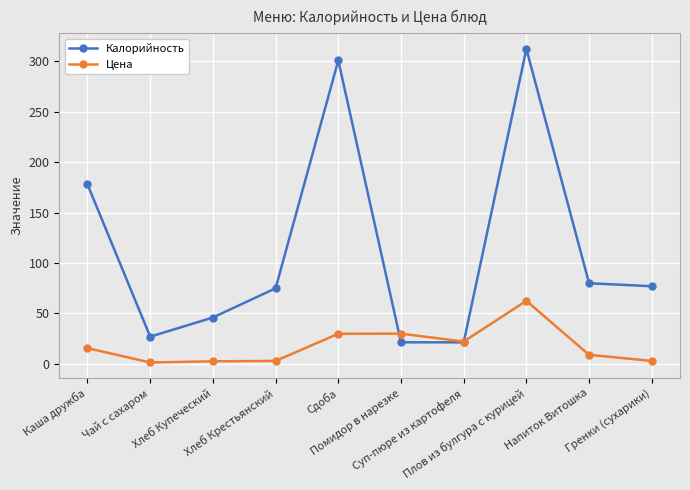

What is the sum of all Калорийность values?

1139.1